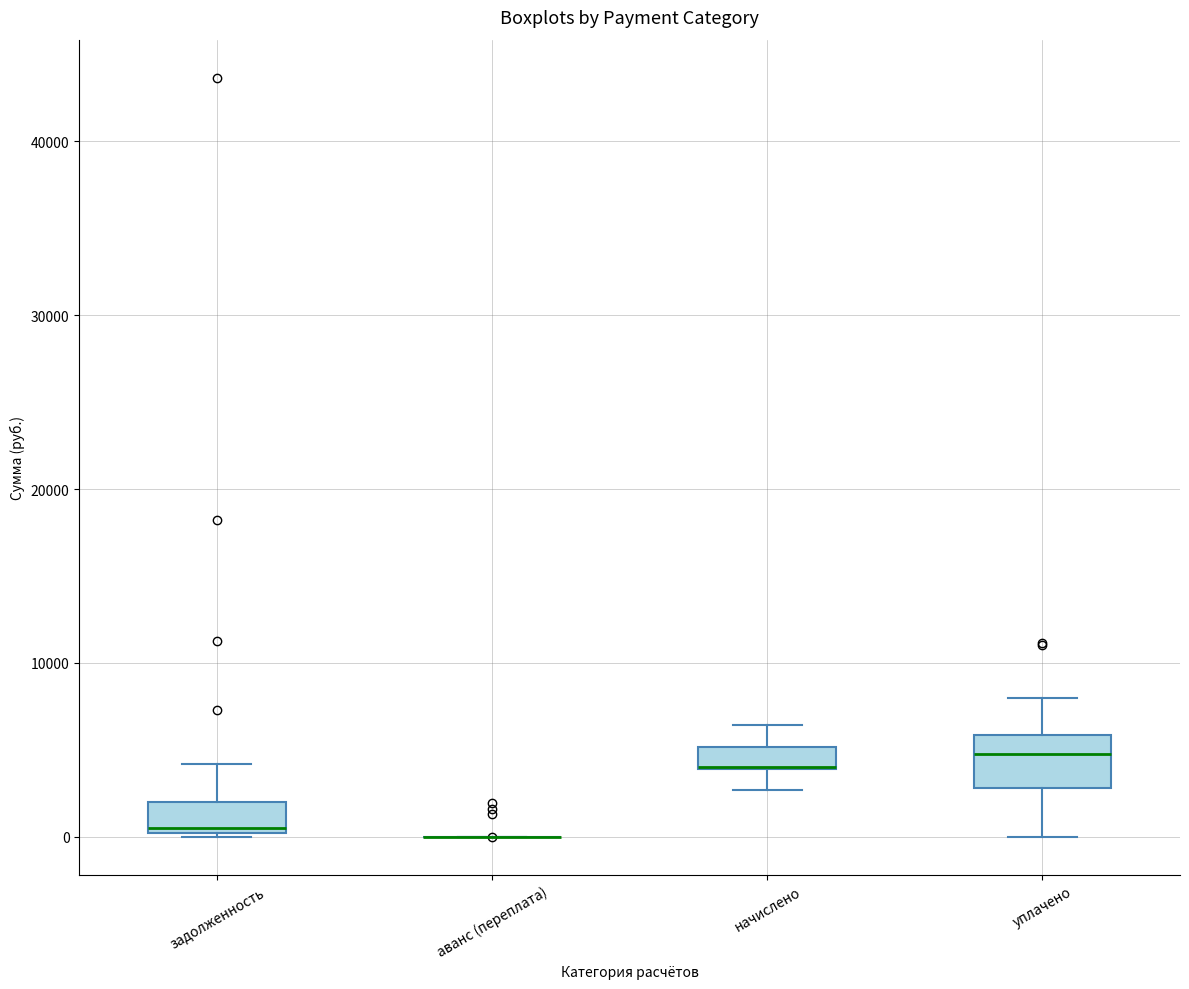

Comparing the boxes themselves (not the whiskers), which one is the tallest?

уплачено